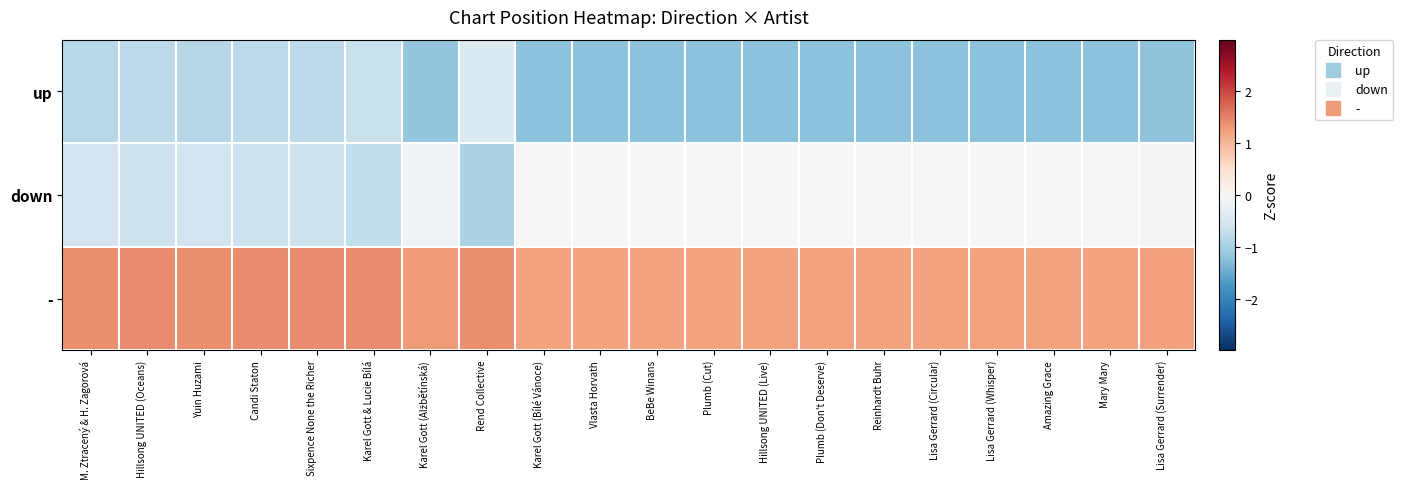

Reading left to right, what are all the values shown in this chart?

up: M. Ztracený & H. Zagorová=-0.8	Hillsong UNITED (Oceans)=-0.8	Yuin Huzami=-0.8	Candi Staton=-0.8	Sixpence None the Richer=-0.8	Karel Gott & Lucie Bílá=-0.7	Karel Gott (Alžbětínská)=-1.2	Rend Collective=-0.4	Karel Gott (Bílé Vánoce)=-1.2	Vlasta Horvath=-1.2	BeBe Winans=-1.2	Plumb (Cut)=-1.2	Hillsong UNITED (Live)=-1.2	Plumb (Don't Deserve)=-1.2	Reinhardt Buhr=-1.2	Lisa Gerrard (Circular)=-1.2	Lisa Gerrard (Whisper)=-1.2	Amazing Grace=-1.2	Mary Mary=-1.2	Lisa Gerrard (Surrender)=-1.2
down: M. Ztracený & H. Zagorová=-0.6	Hillsong UNITED (Oceans)=-0.6	Yuin Huzami=-0.6	Candi Staton=-0.6	Sixpence None the Richer=-0.6	Karel Gott & Lucie Bílá=-0.7	Karel Gott (Alžbětínská)=-0.1	Rend Collective=-0.9	Karel Gott (Bílé Vánoce)=0.0	Vlasta Horvath=0.0	BeBe Winans=0.0	Plumb (Cut)=0.0	Hillsong UNITED (Live)=0.0	Plumb (Don't Deserve)=0.0	Reinhardt Buhr=0.0	Lisa Gerrard (Circular)=0.0	Lisa Gerrard (Whisper)=0.0	Amazing Grace=0.0	Mary Mary=0.0	Lisa Gerrard (Surrender)=-0.0
-: M. Ztracený & H. Zagorová=1.4	Hillsong UNITED (Oceans)=1.4	Yuin Huzami=1.4	Candi Staton=1.4	Sixpence None the Richer=1.4	Karel Gott & Lucie Bílá=1.4	Karel Gott (Alžbětínská)=1.3	Rend Collective=1.4	Karel Gott (Bílé Vánoce)=1.2	Vlasta Horvath=1.2	BeBe Winans=1.2	Plumb (Cut)=1.2	Hillsong UNITED (Live)=1.2	Plumb (Don't Deserve)=1.2	Reinhardt Buhr=1.2	Lisa Gerrard (Circular)=1.2	Lisa Gerrard (Whisper)=1.2	Amazing Grace=1.2	Mary Mary=1.2	Lisa Gerrard (Surrender)=1.2